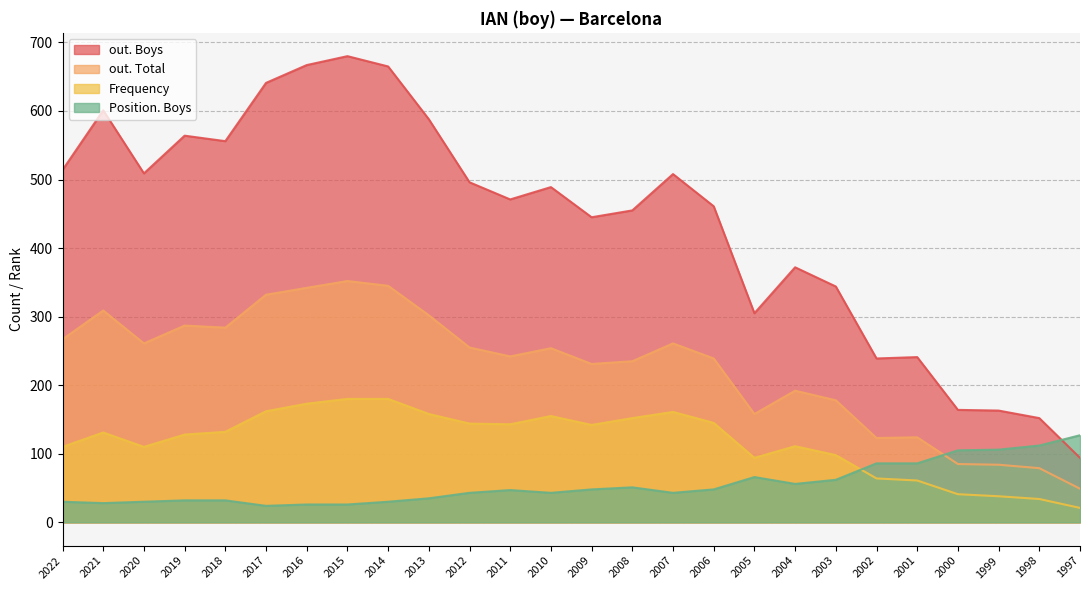

Reading left to right, transcribe all the data shown in this chart.

Frequency: 2022=110	2021=131	2020=110	2019=128	2018=132	2017=162	2016=173	2015=180	2014=180	2013=158	2012=144	2011=143	2010=155	2009=142	2008=152	2007=161	2006=145	2005=94	2004=111	2003=98	2002=64	2001=61	2000=41	1999=38	1998=34	1997=21
Position. Total: 2022=30	2021=28	2020=30	2019=32	2018=32	2017=24	2016=26	2015=26	2014=30	2013=35	2012=43	2011=47	2010=43	2009=48	2008=51	2007=43	2006=48	2005=66	2004=56	2003=62	2002=86	2001=86	2000=105	1999=106	1998=112	1997=127
out. Total: 2022=267	2021=309	2020=261	2019=287	2018=284	2017=332	2016=342	2015=352	2014=345	2013=302	2012=255	2011=242	2010=254	2009=231	2008=235	2007=261	2006=239	2005=158	2004=192	2003=178	2002=123	2001=124	2000=85	1999=84	1998=79	1997=49
out. Boys: 2022=514	2021=601	2020=509	2019=564	2018=556	2017=641	2016=667	2015=680	2014=665	2013=588	2012=496	2011=471	2010=489	2009=445	2008=455	2007=508	2006=461	2005=305	2004=372	2003=344	2002=239	2001=241	2000=164	1999=163	1998=152	1997=94